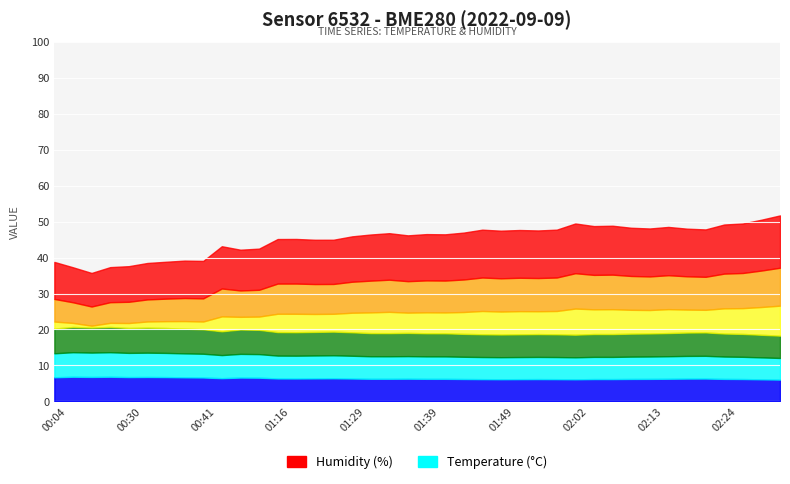

What is the label of the 9th point from the right?

02:11